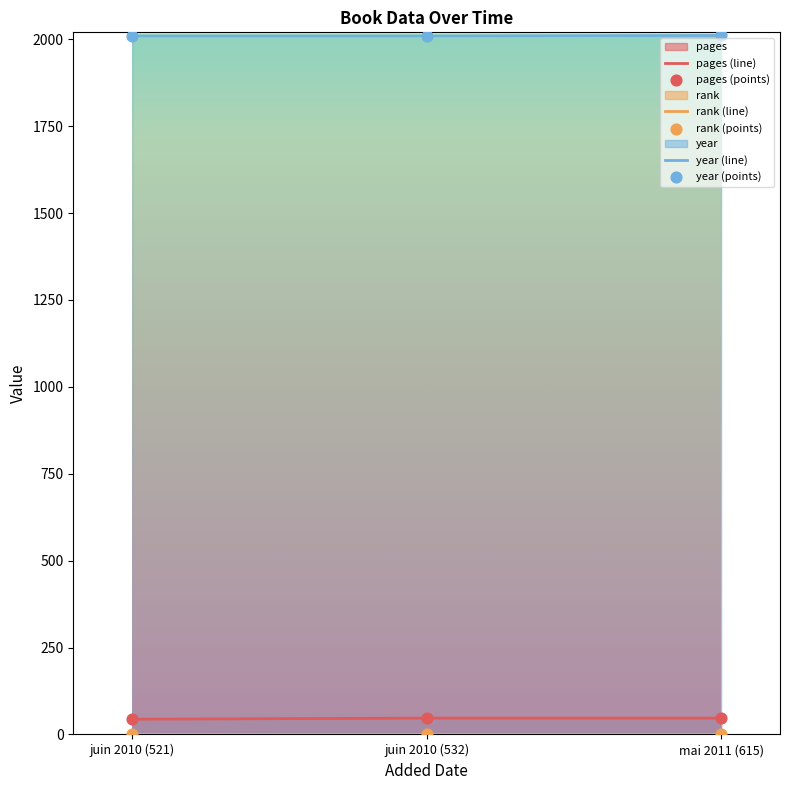

At which category is the sum across all series the highest?

mai 2011 (615)